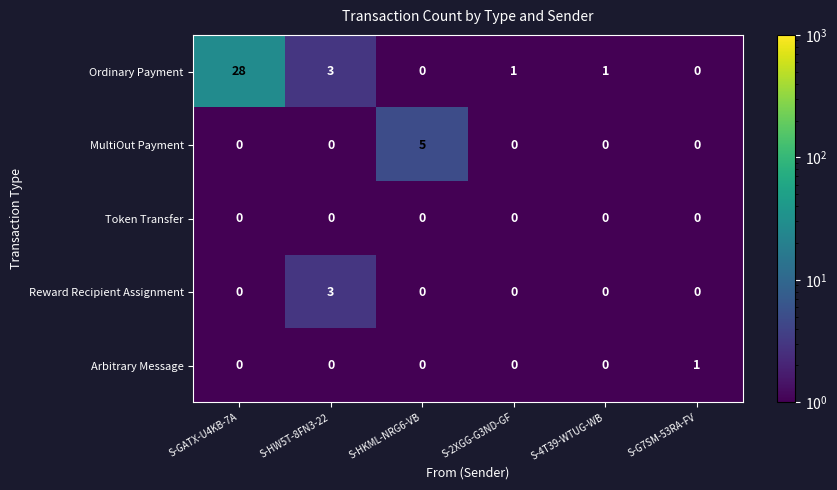

What is the difference between the Reward Recipient Assignment values at S-HW5T-8FN3-22 and S-2XGG-G3ND-GF?

3